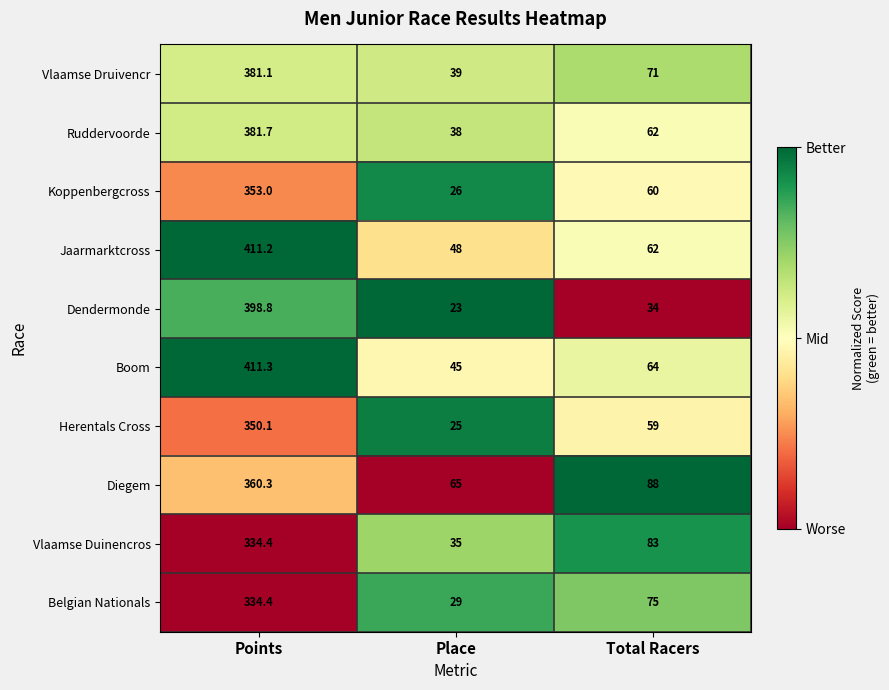

Between Place and Total Racers, which series saw the biggest shift?

Vlaamse Duinencros